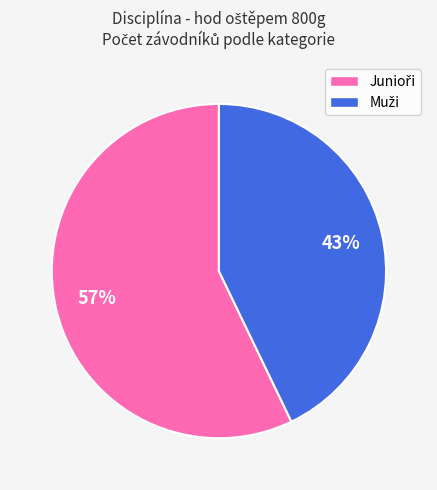

To the nearest percent, what is the difference between the largest and smallest slice percentages?

14%